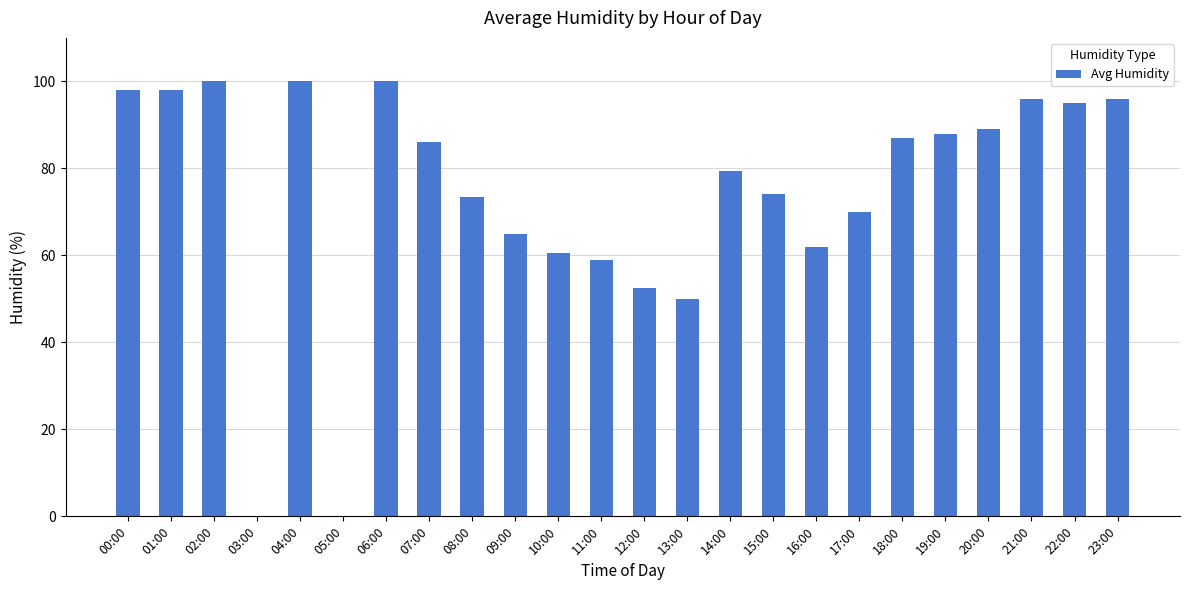

Between 20:00 and 23:00, which is larger?

23:00